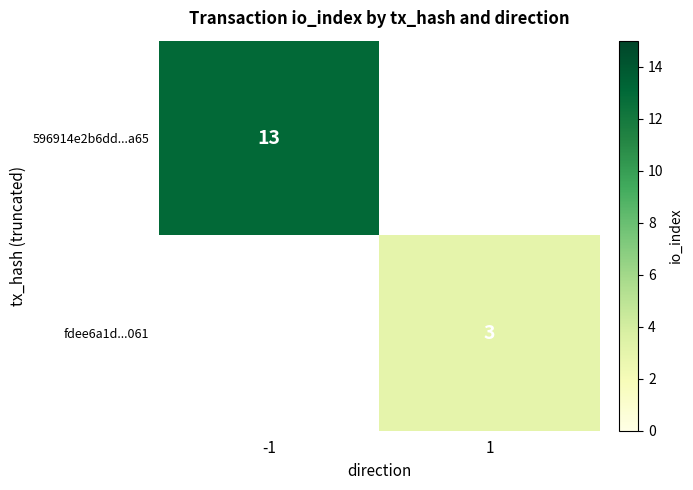

True or false: 596914e2b6dd...a65 has a value of 7.5 at -1.

False